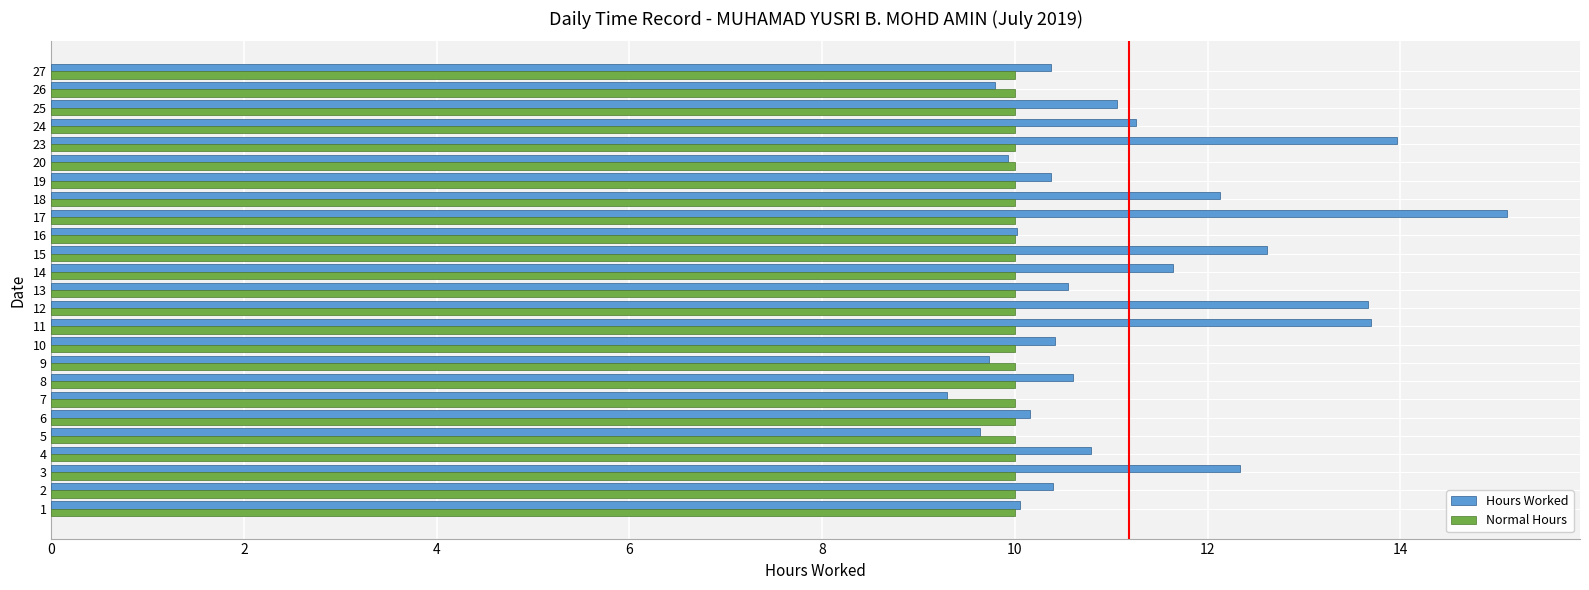

Rank the series by their average value, from highest to lowest.

Hours Worked, Normal Hours